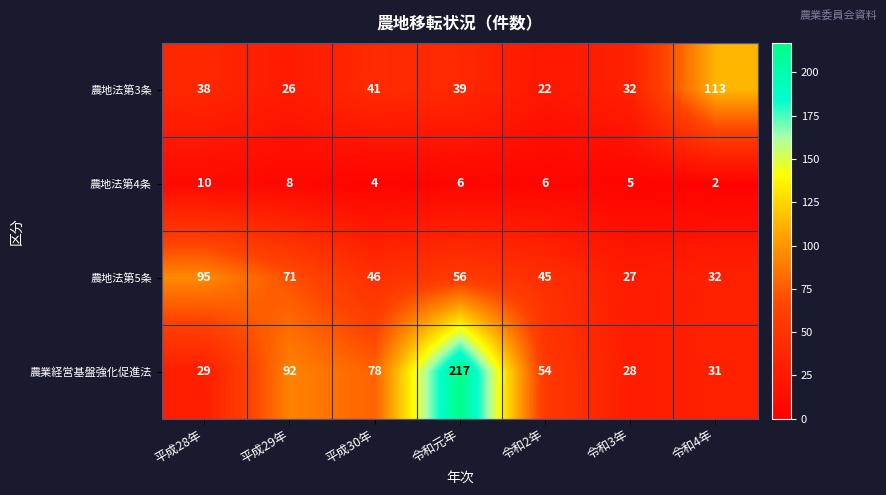

What is the total value across all series at 令和元年?

318